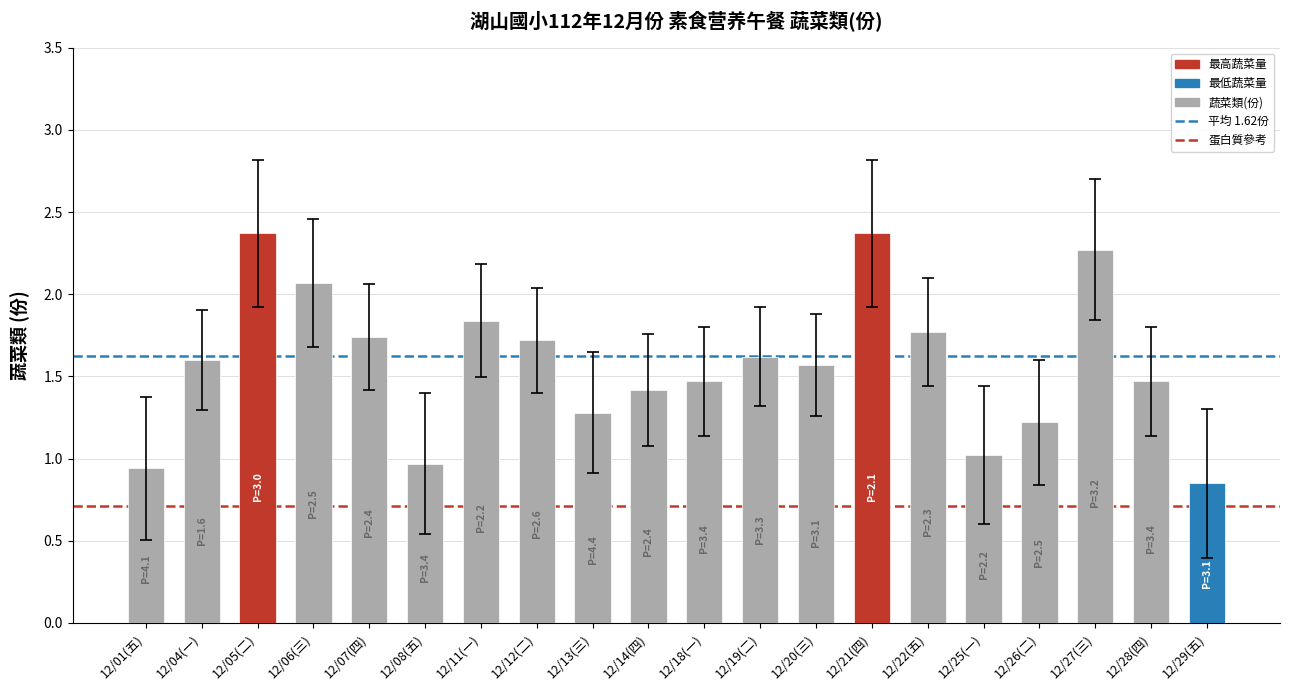

Is it true that the value at 12/08(五) is 1.0?

True